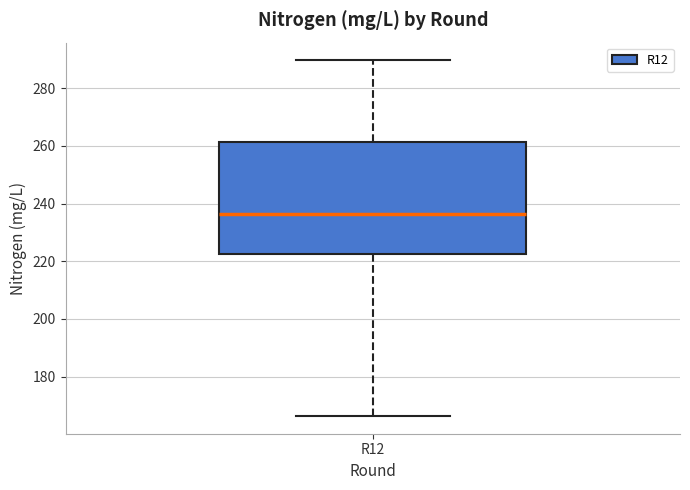

Read this box plot against the y-axis: the position of the median line, the range covered by the box, and the ends of both whiskers. The values are not printed on the chart, so give them approximately, as read against the axis.

median 236, box 222 to 262, whiskers 166 to 290